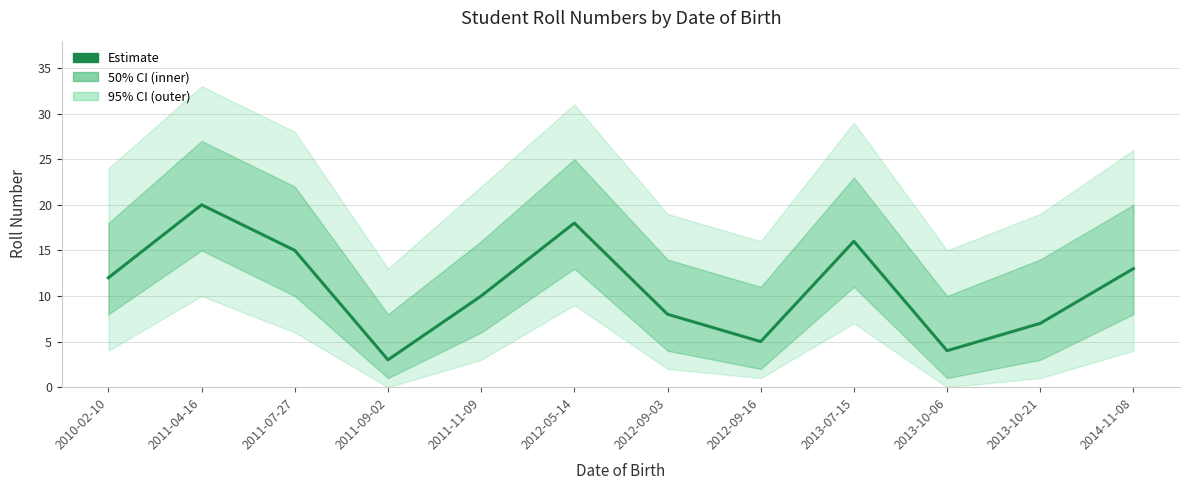

Reading right to left, list all the values displayed in this chart.

13	7	4	16	5	8	18	10	3	15	20	12